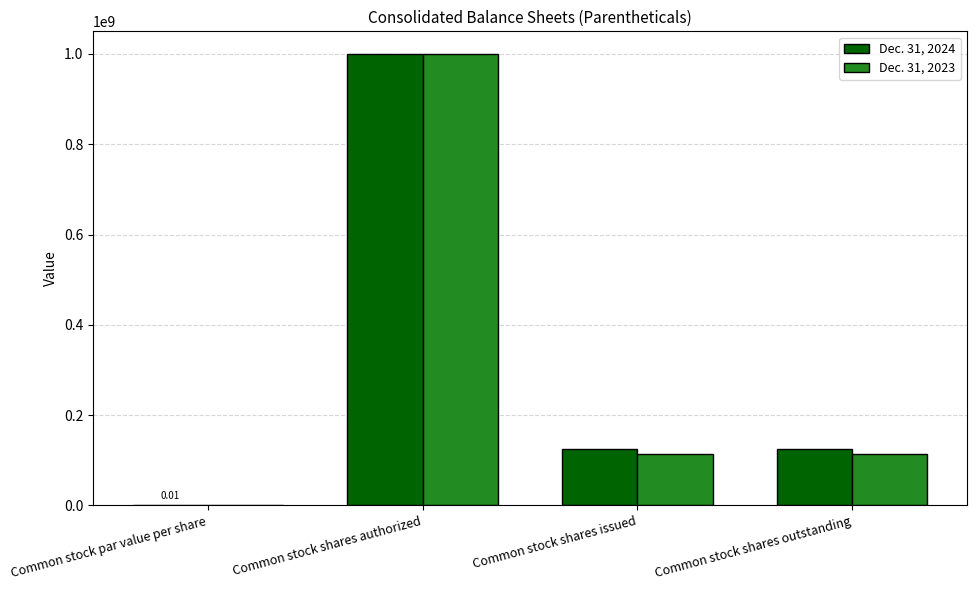

What is the total value across all series at Common stock shares authorized?

2000000000.0